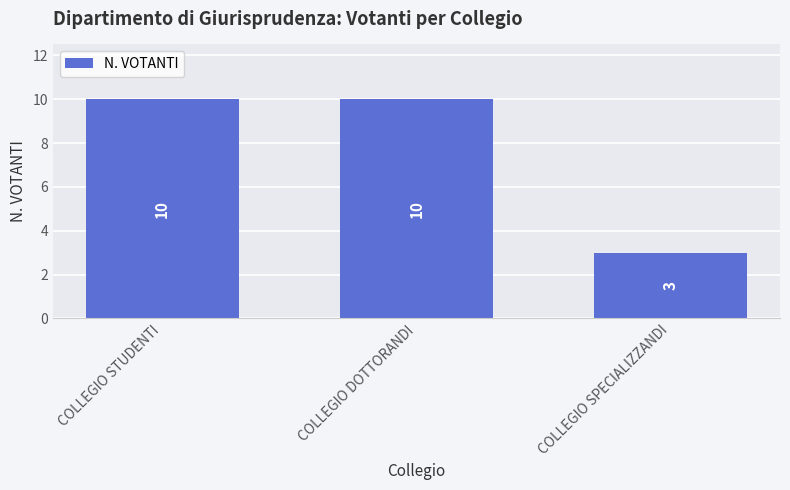

How many bars are there in total?

3